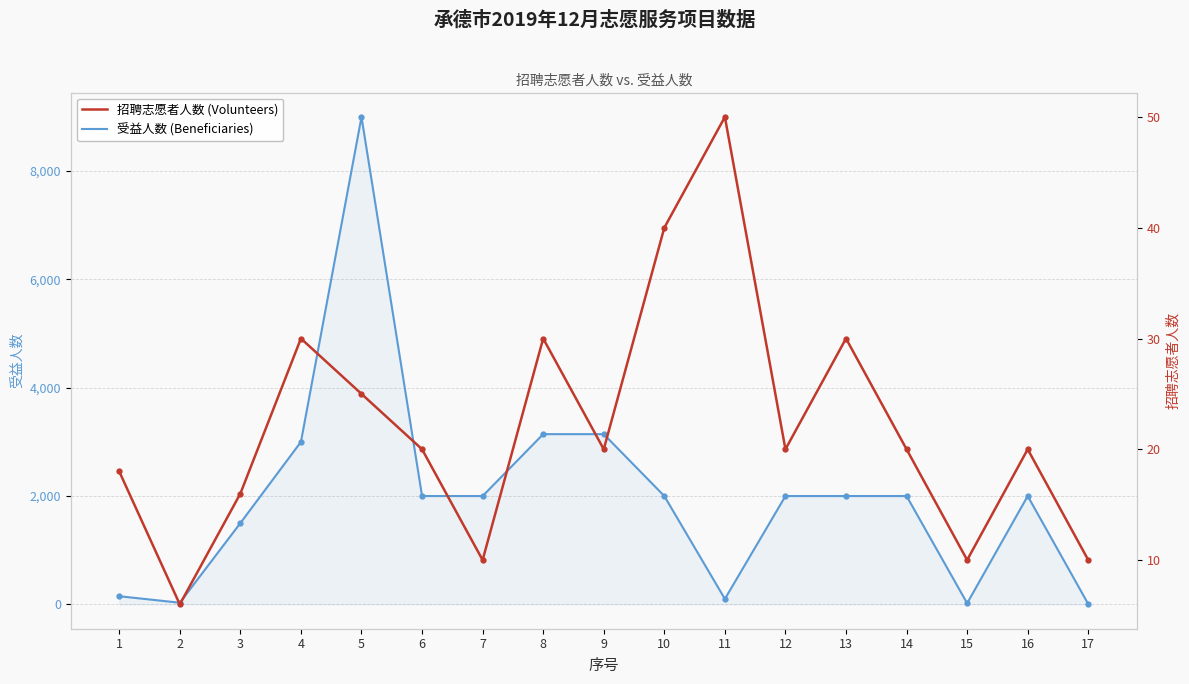

In 受益人数 (Beneficiaries), how many points are lower than both neighbors (excluding endpoints)?

3